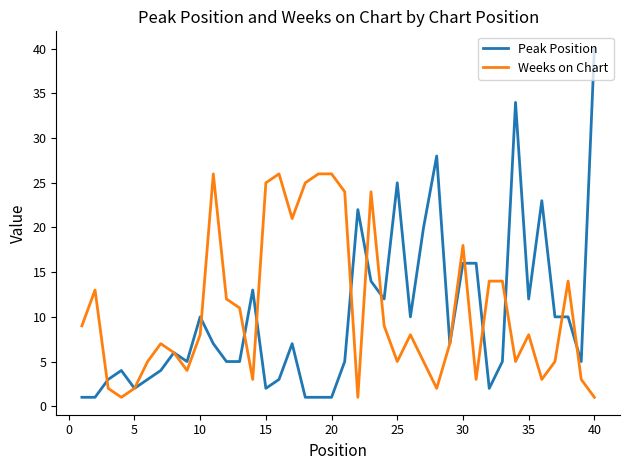

Which series has the widest spread of values?

Peak Position